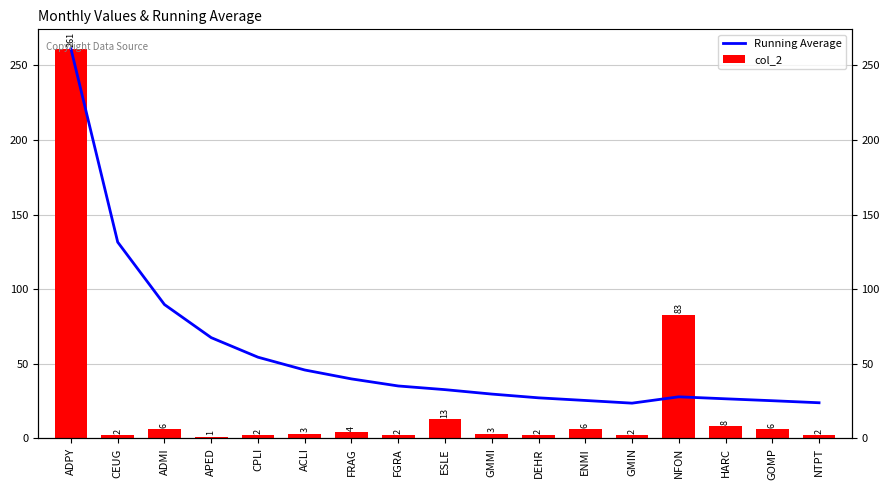

What is the value of the col_2 bar at the 2nd from the left?

2.0